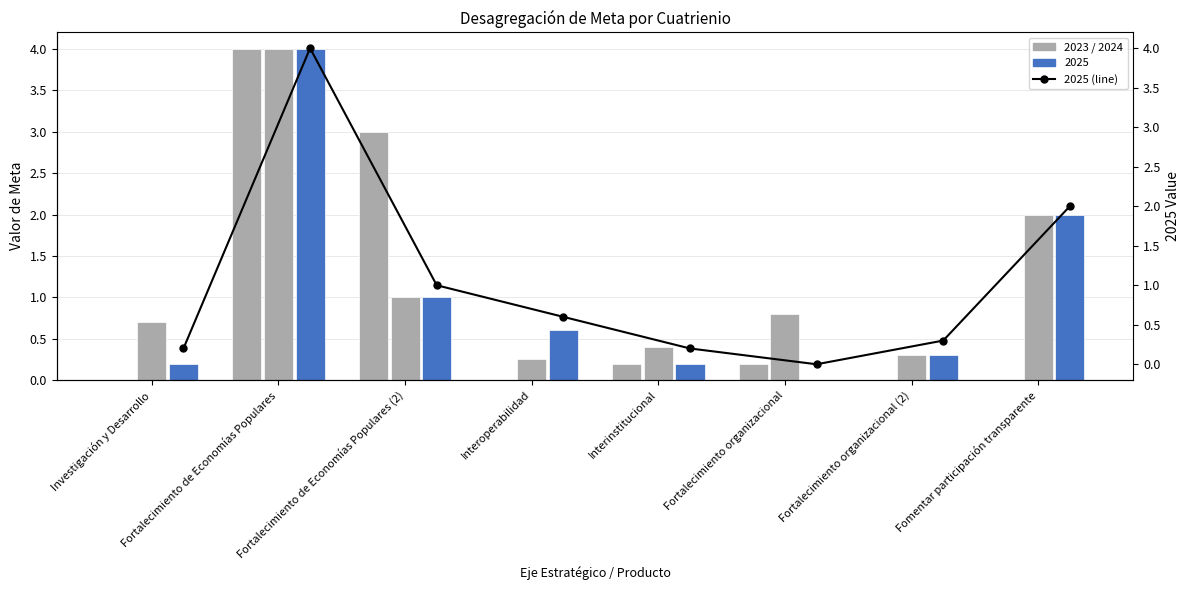

What is the difference between the maximum and minimum values?

4.0